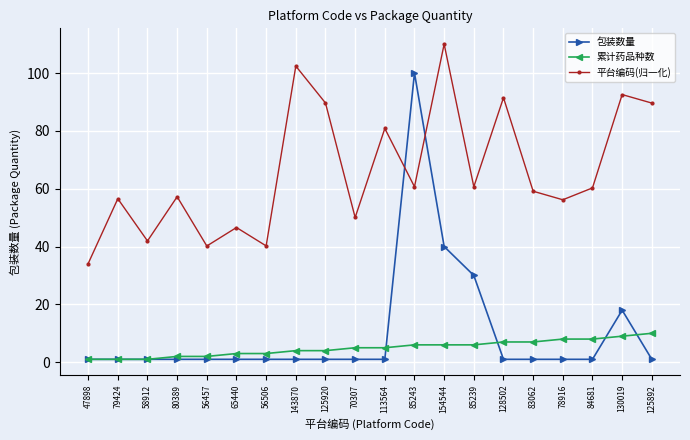

How many values in the 平台编码(归一化) series are below 60?

10